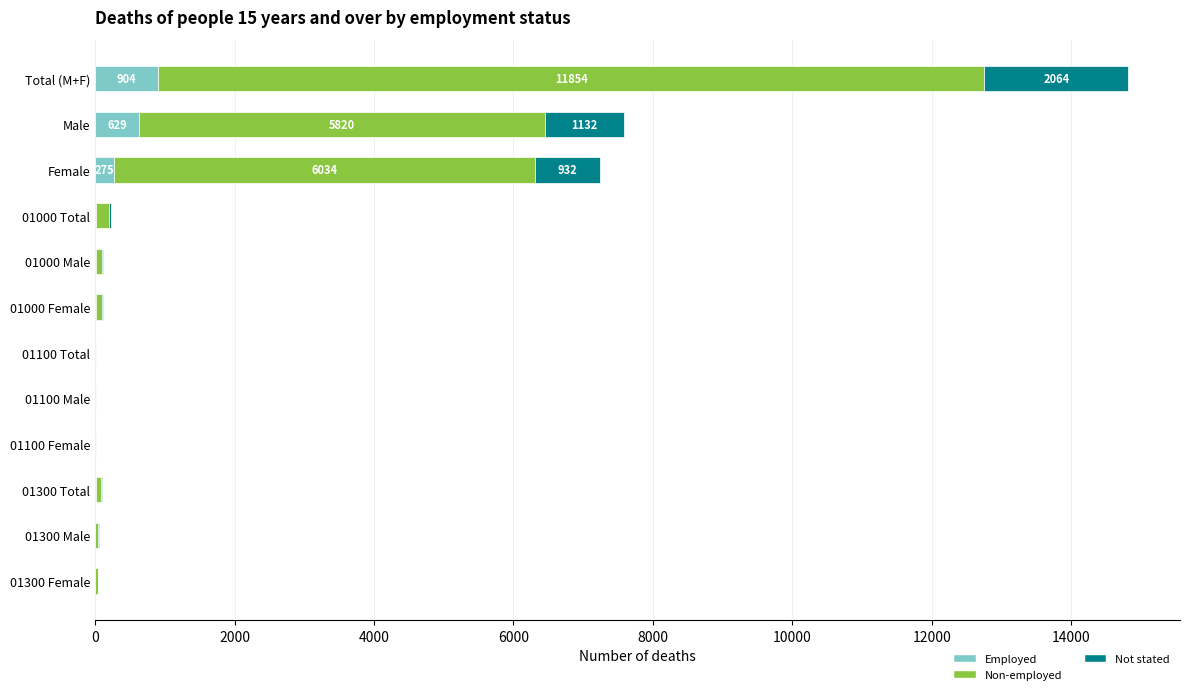

Is it true that Employed equals 904 at Total (M+F)?

True